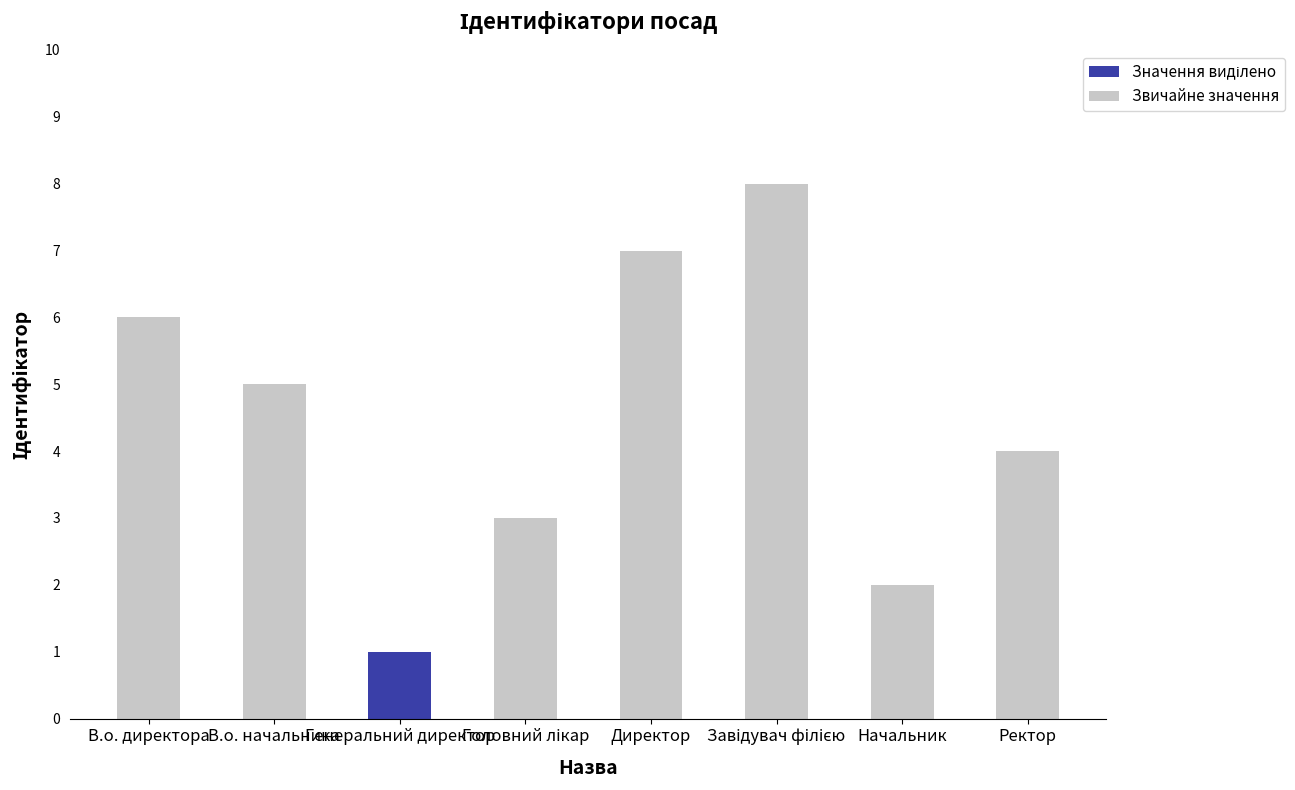

What is the sum of all Звичайне значення values?

35